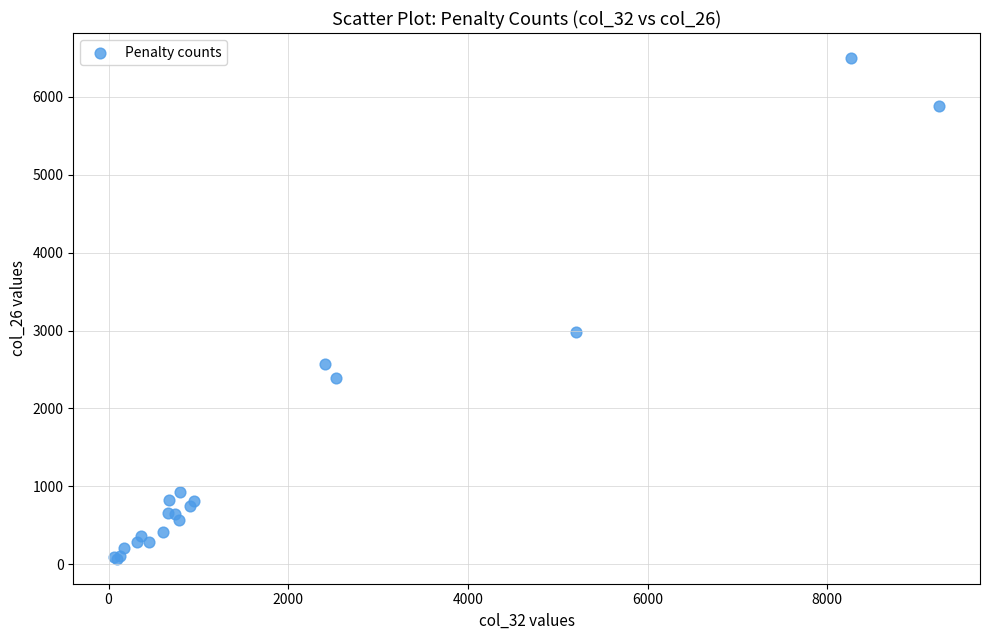

What Y value in the scatter plot is closest to 3285?

2976